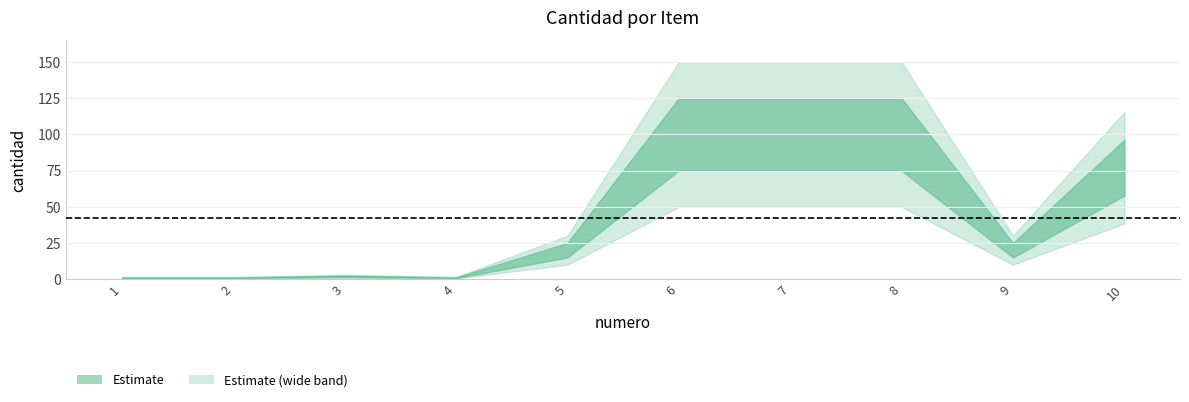

How many interior local valleys (lower than both neighbors) does the data have?

2